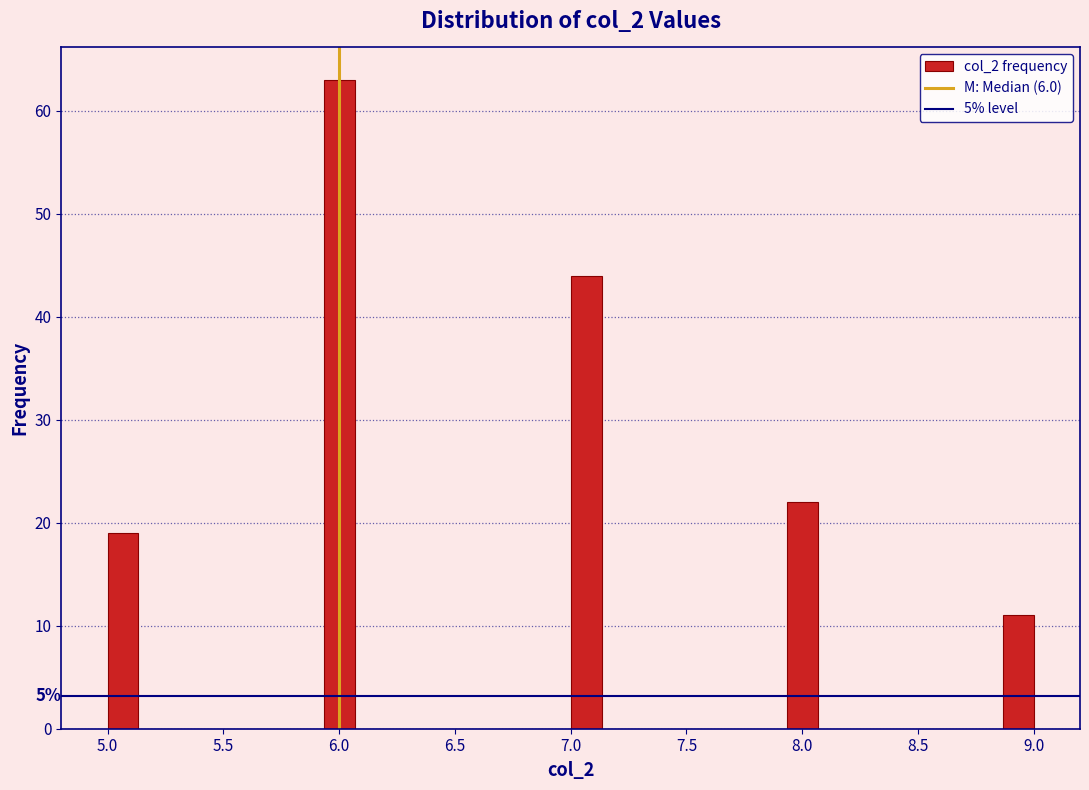

Read against the x-axis, roughly where is the centre of the tallest bar?

6.00